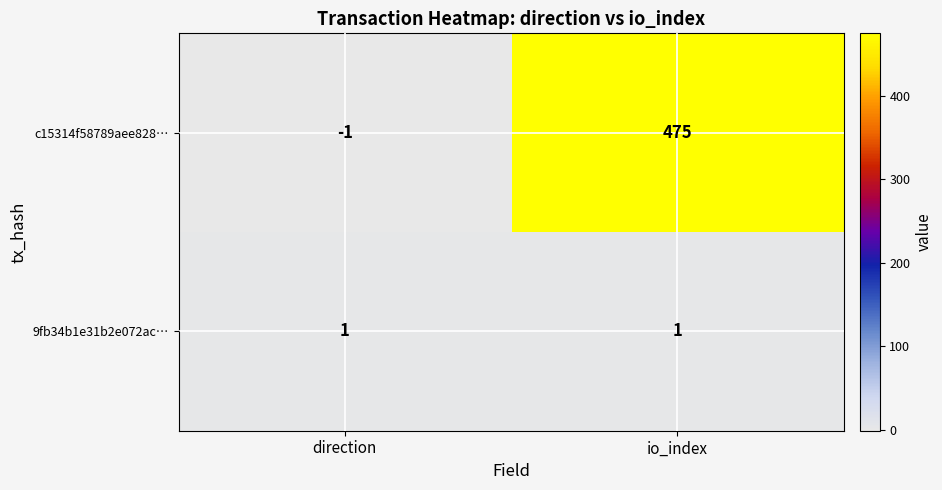

True or false: 9fb34b1e31b2e072ac… has a value of 0 at io_index.

False